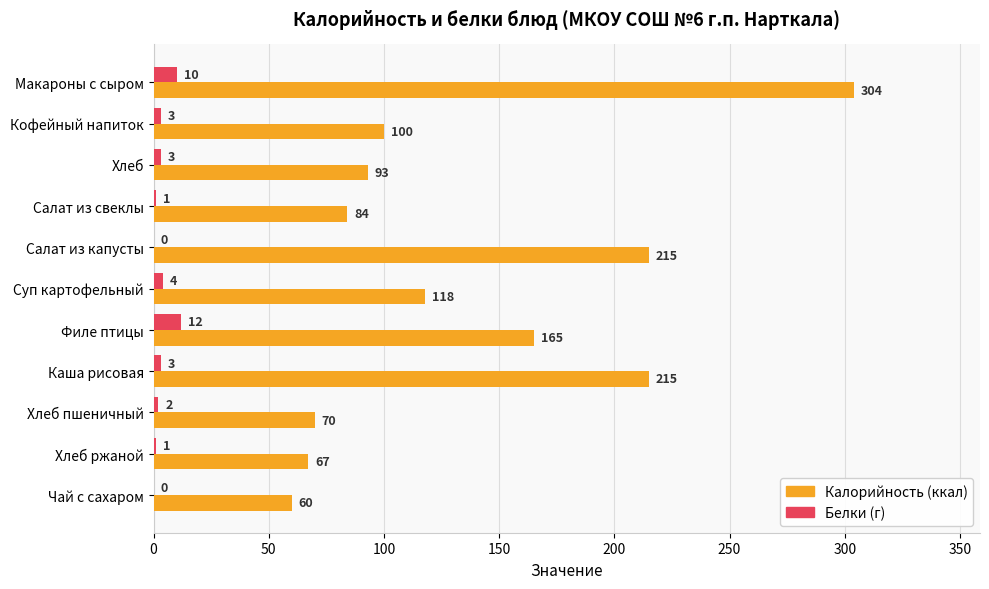

At which category is the sum across all series the highest?

Макароны с сыром